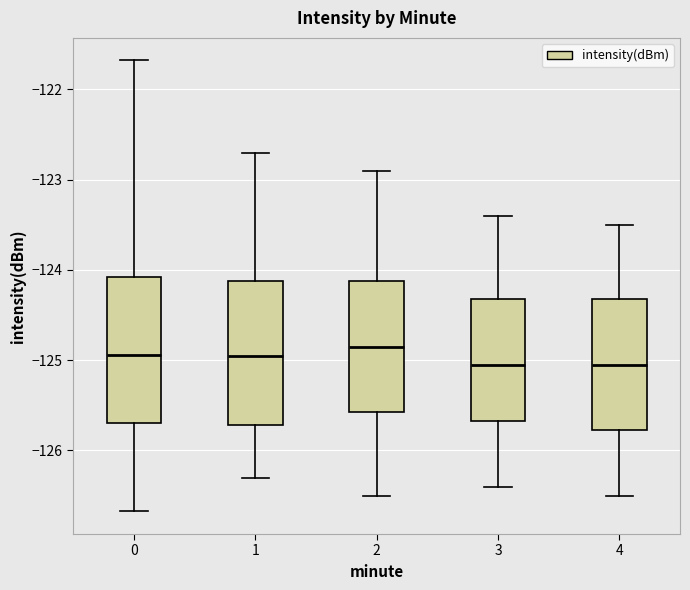

Reading left to right, read every box against the y-axis: the position of its median line, the range the box covers, and the ends of its whiskers. The values are not printed on the chart, so give them approximately, as read against the axis.

0: median -124.9, box -125.7 to -124.1, whiskers -126.7 to -121.7
1: median -124.9, box -125.7 to -124.1, whiskers -126.3 to -122.7
2: median -124.8, box -125.6 to -124.1, whiskers -126.5 to -122.9
3: median -125.0, box -125.7 to -124.3, whiskers -126.4 to -123.4
4: median -125.0, box -125.8 to -124.3, whiskers -126.5 to -123.5